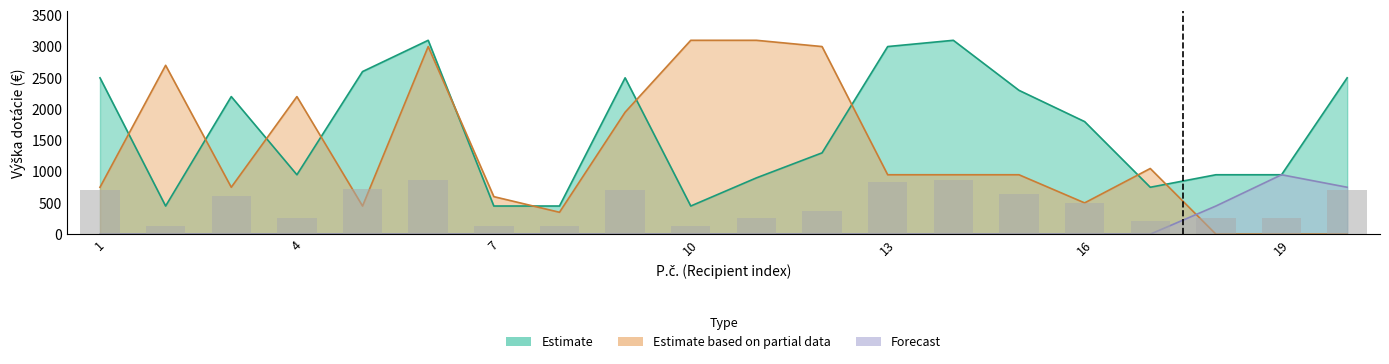

List the labels in order of Forecast value, smallest first.

1, 2, 3, 4, 5, 6, 7, 8, 9, 10, 11, 12, 13, 14, 15, 16, 17, 18, 20, 19